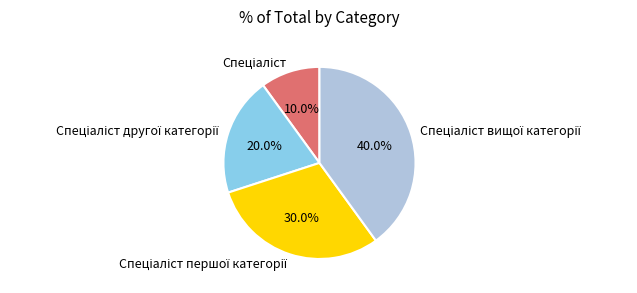

How many slices are in this pie chart?

4